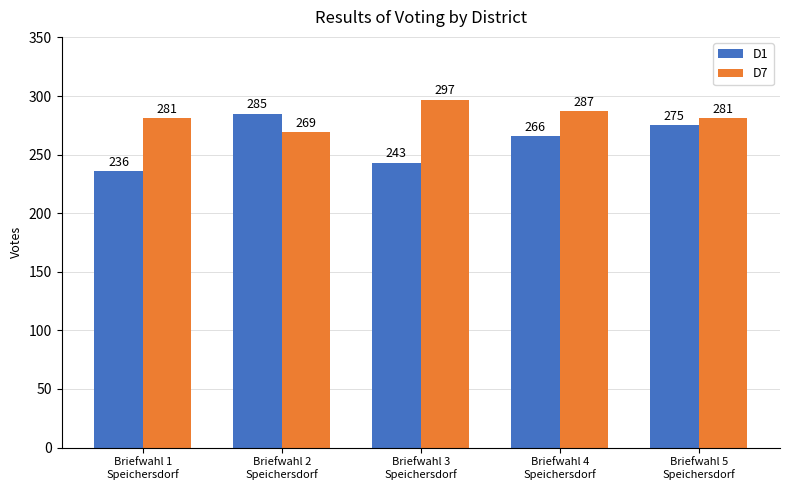

How many D1 values are between 243 and 275?

3